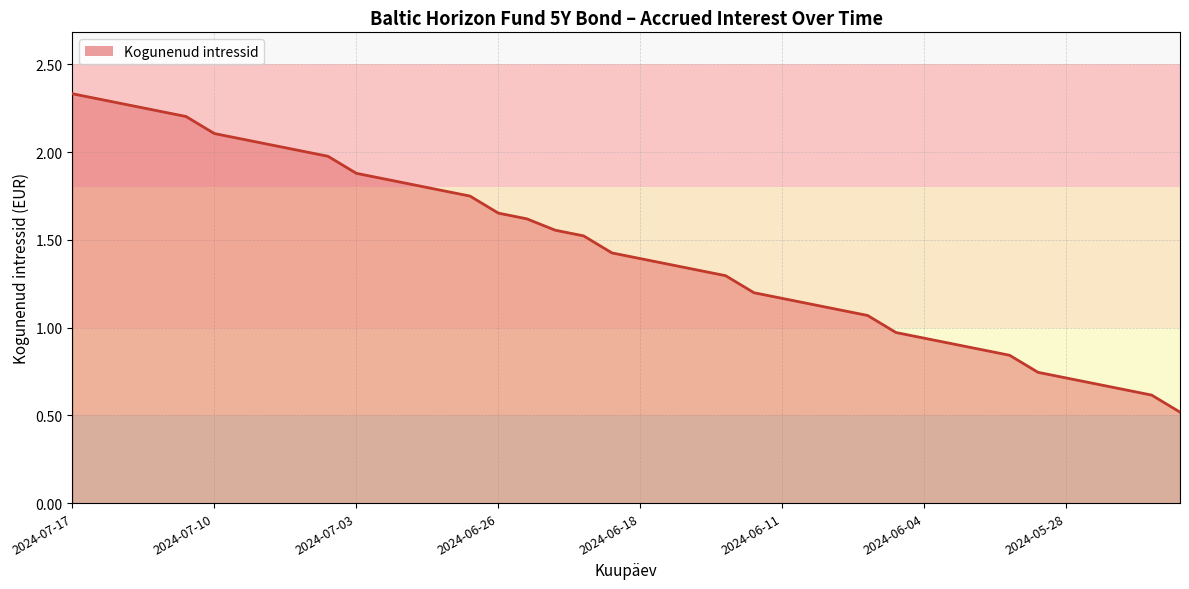

What is the smallest value displayed?

0.5